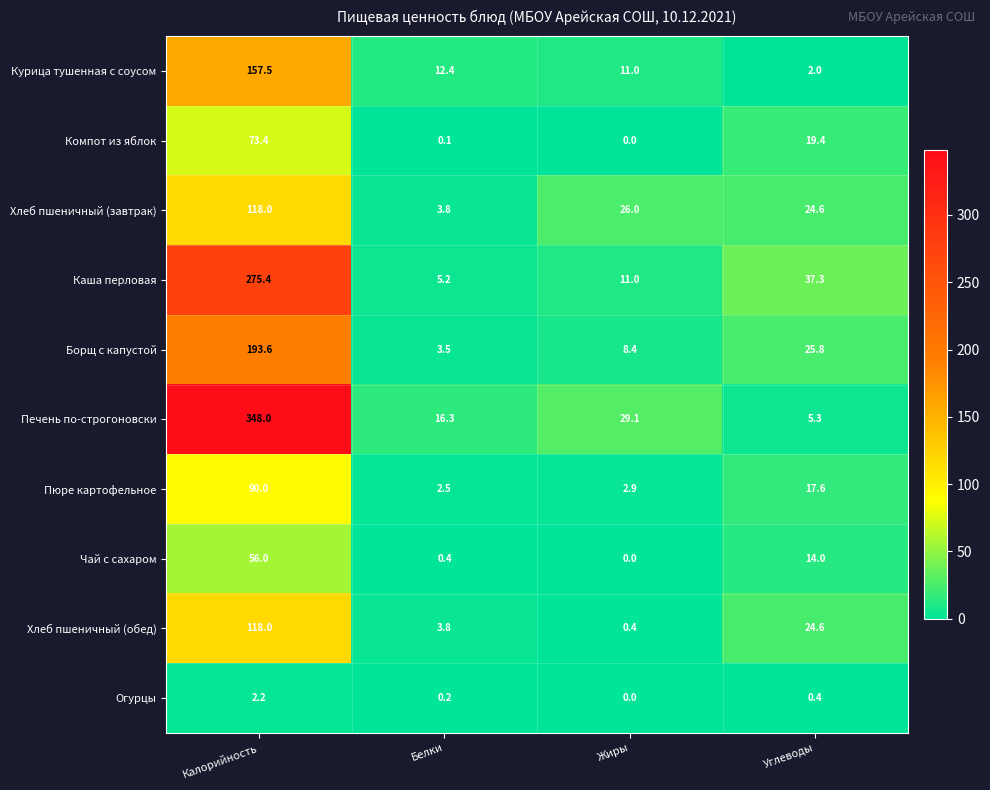

How many distinct data groups are displayed?

10